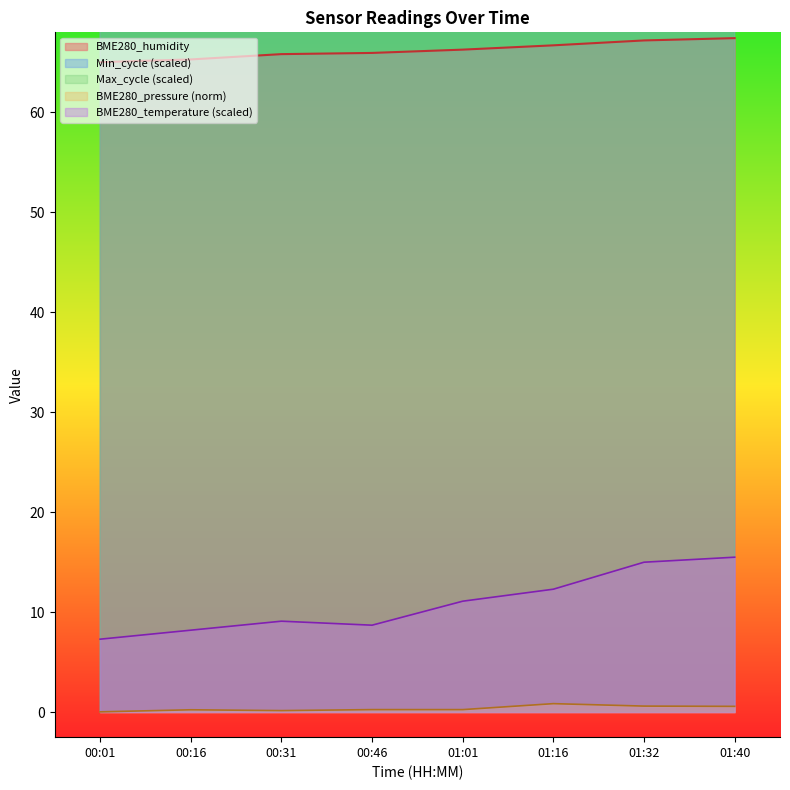

True or false: BME280_temperature (scaled) has a value of 4.1 at 01:32.

False